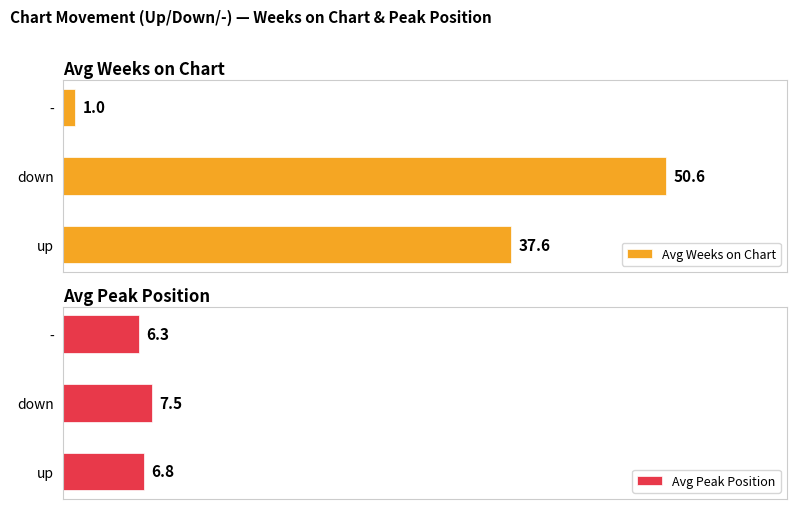

What is the smallest value displayed?

1.0